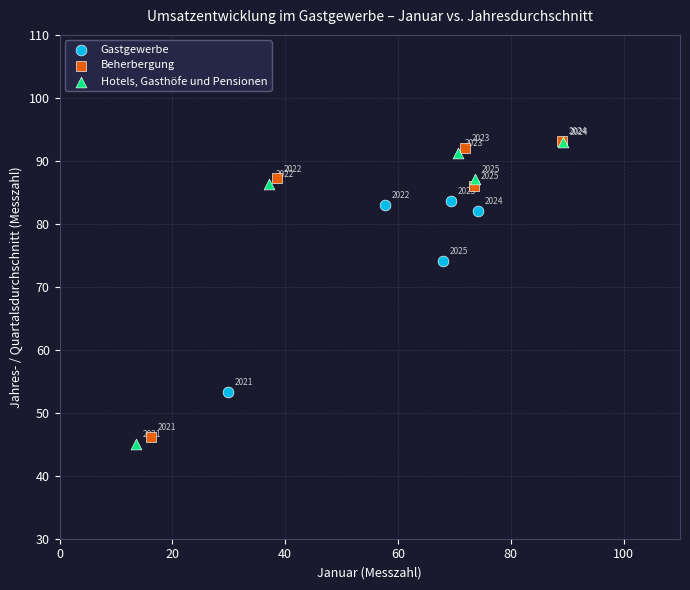

Which series reaches the minimum Y coordinate?

Hotels, Gasthöfe und Pensionen